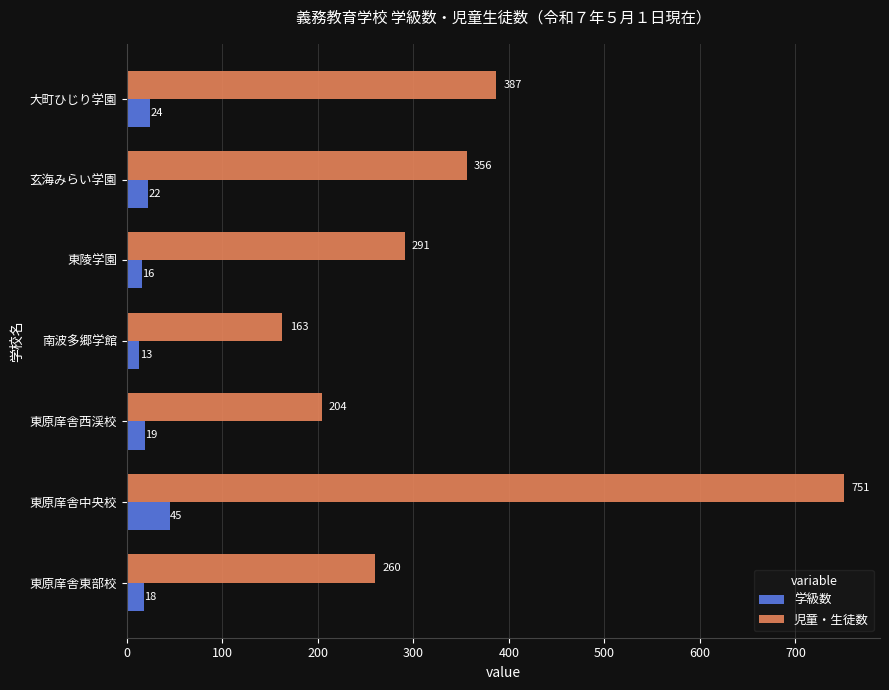

At which category does the chart reach its peak across all series?

東原庠舎中央校